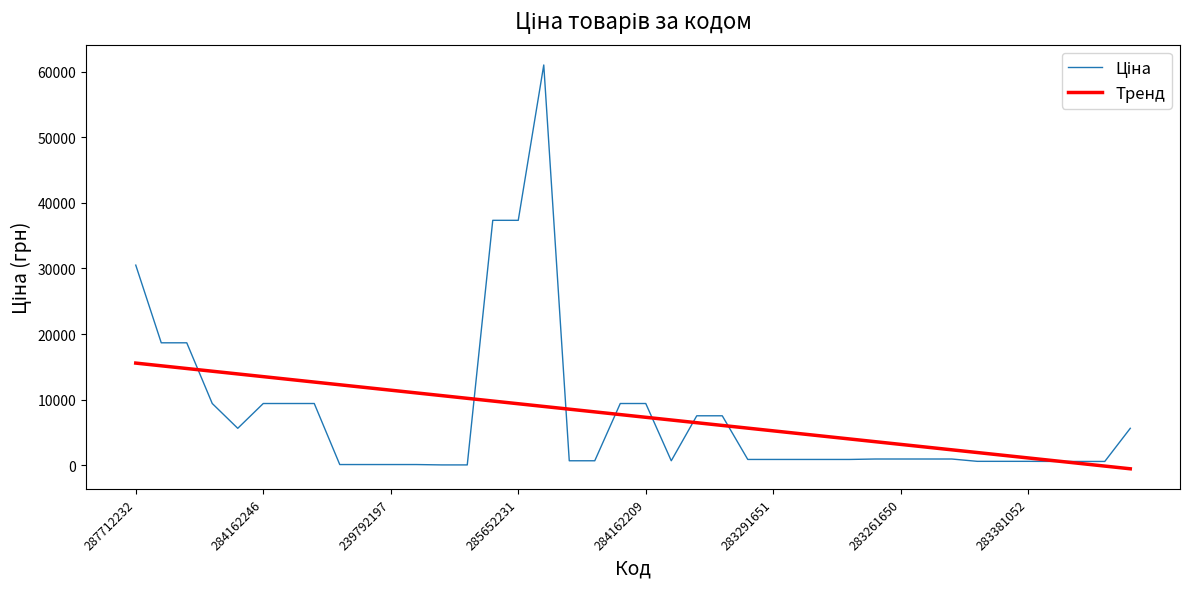

What is the maximum value shown in the chart?

61024.7